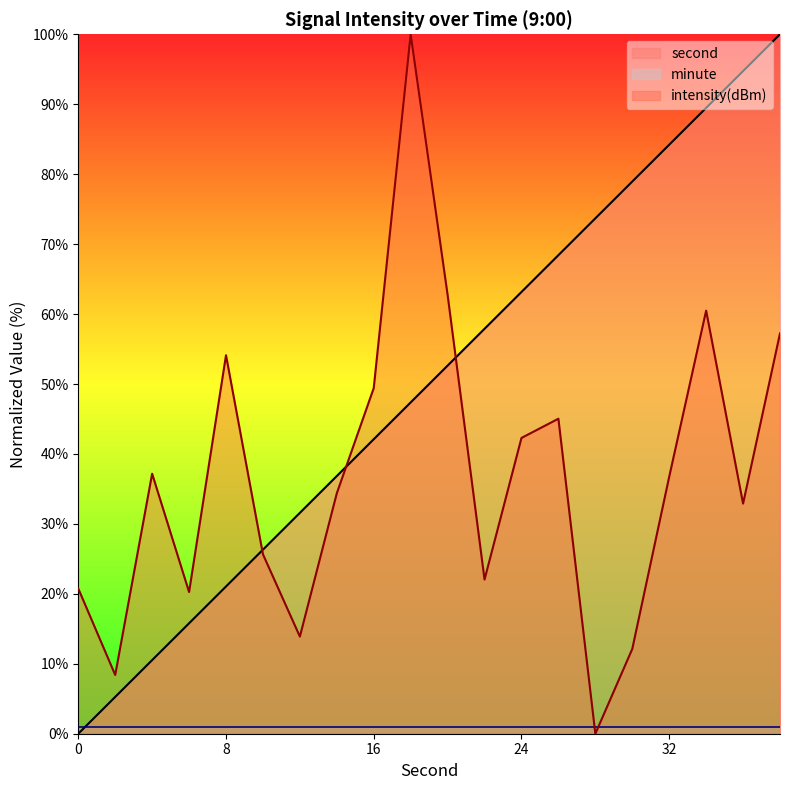

After their last crossing, which series has the higher values: second or intensity?

second